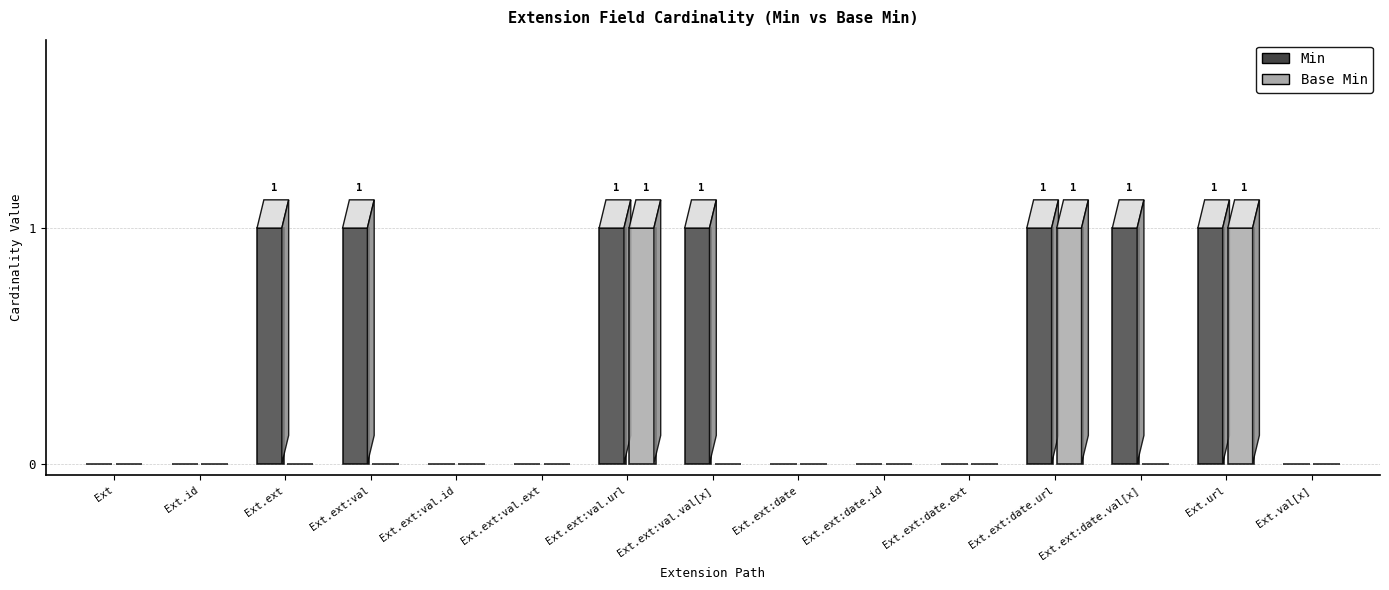

How many bars are there in each group?

2